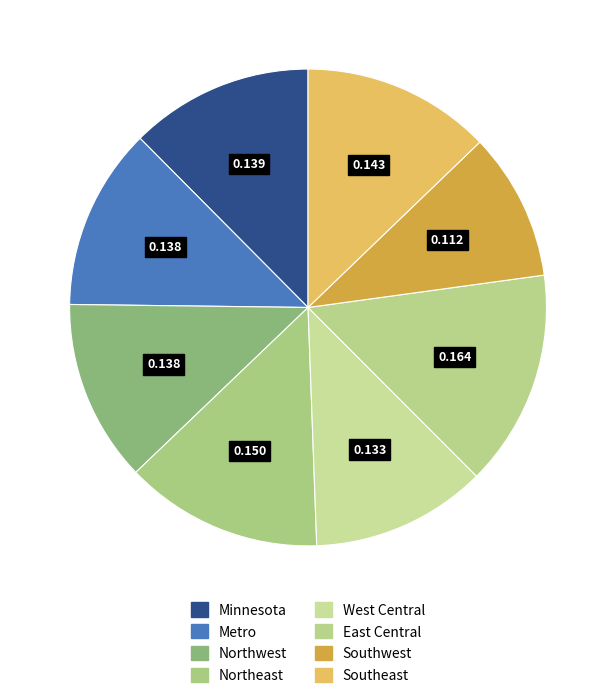

What percentage is NOT represented by Southwest?

90.0%